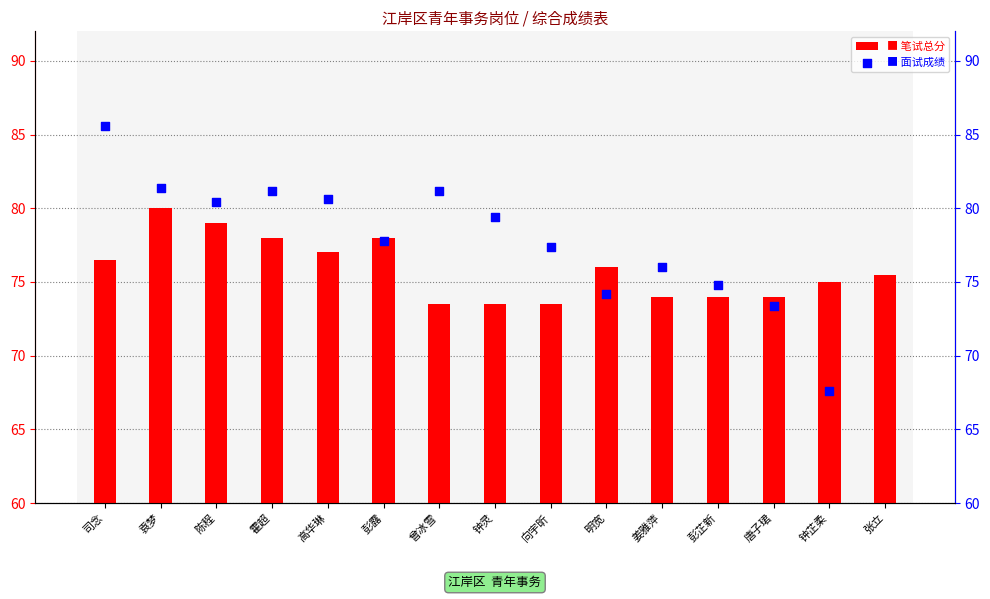

What are all the series names shown in the legend?

笔试总分, 面试成绩